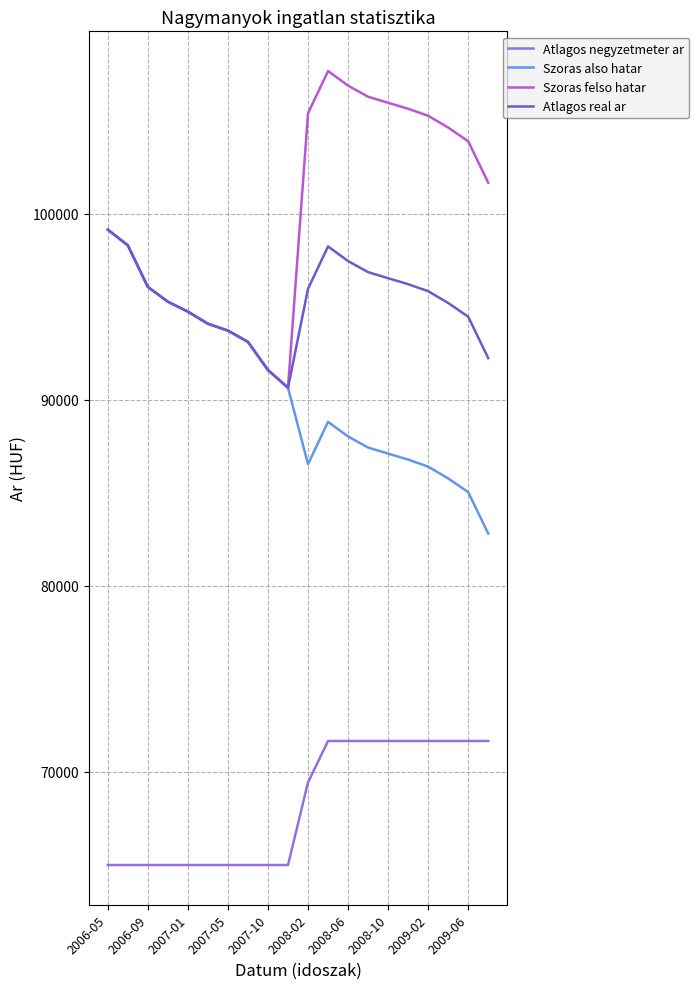

What is the smallest value displayed?

65000